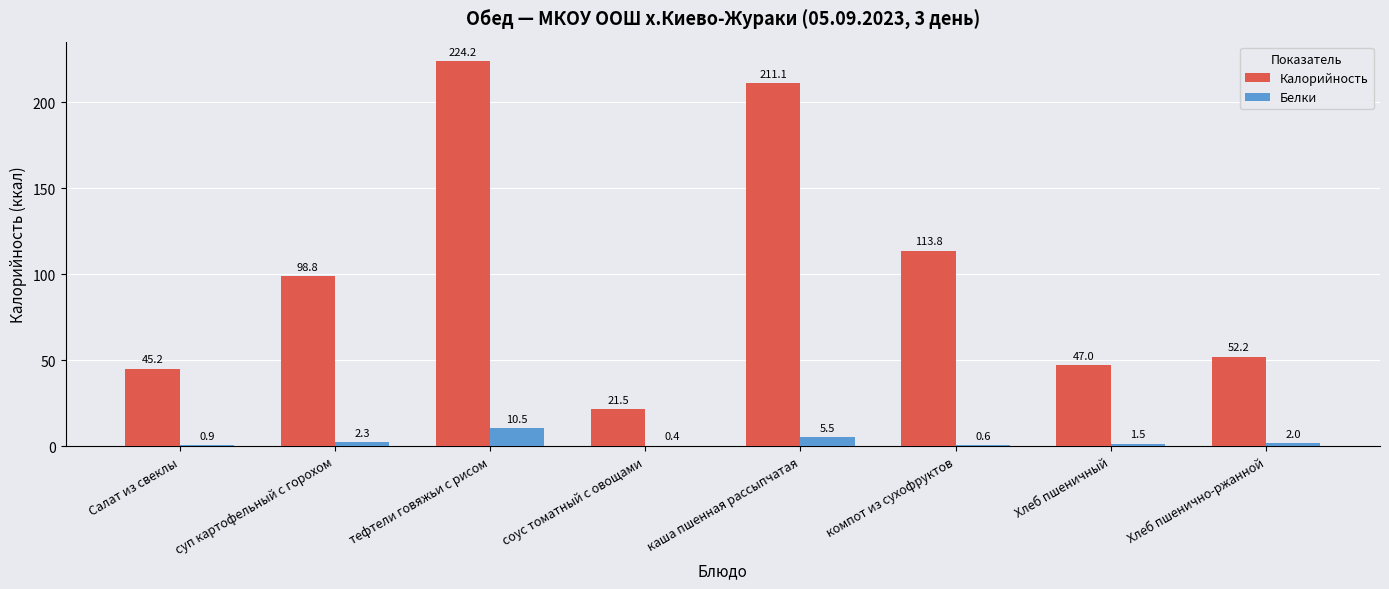

Is the value of Калорийность at суп картофельный с горохом greater than the value of Белки at Хлеб пшенично-ржанной?

Yes